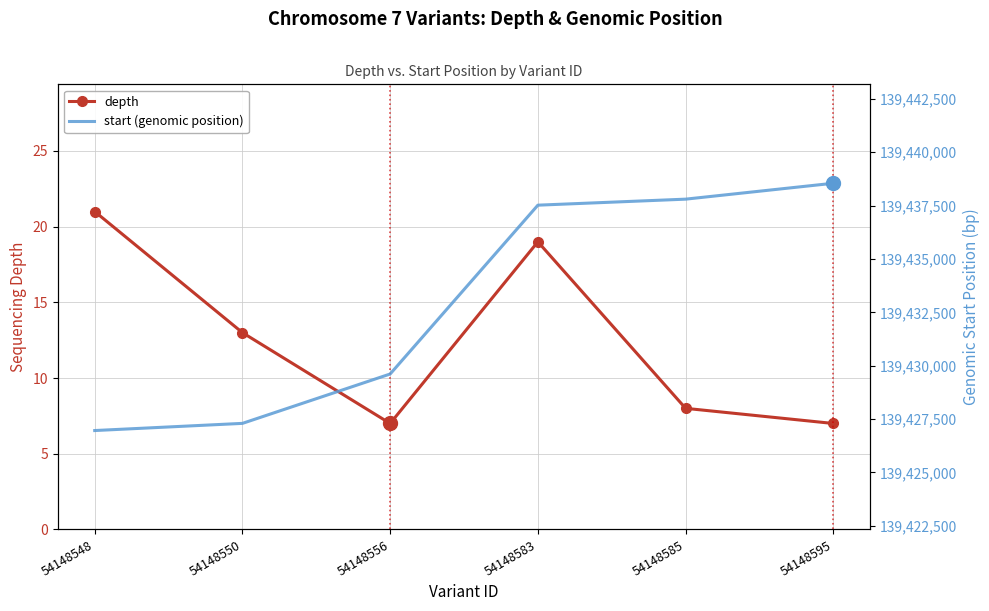

Which category has the highest value across all series?

54148595